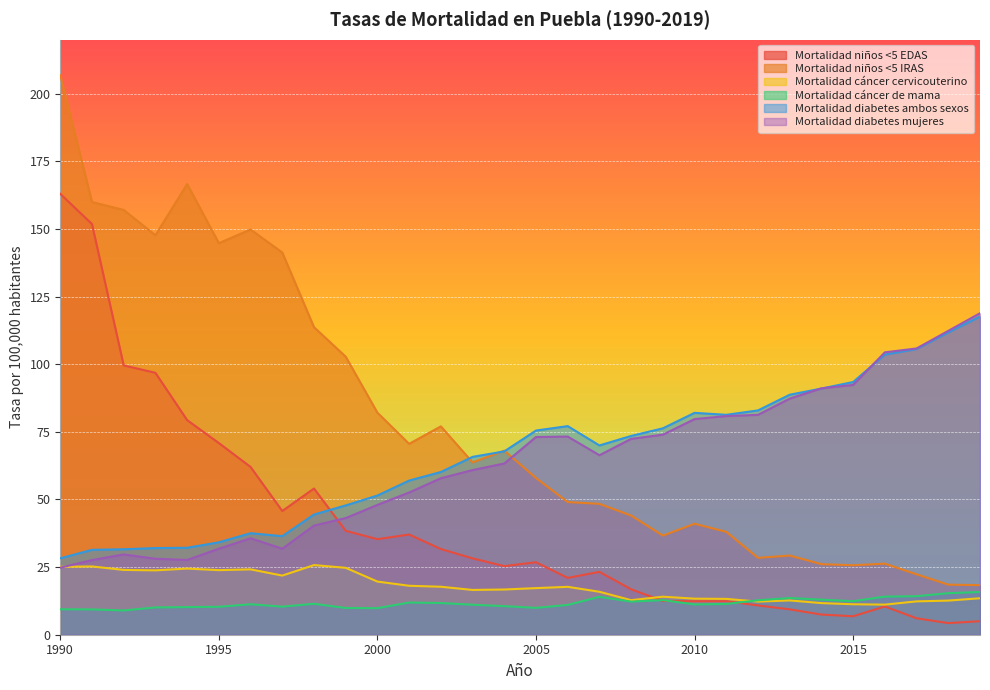

Where is the first local maximum for Mortalidad niños <5 IRAS?

1994